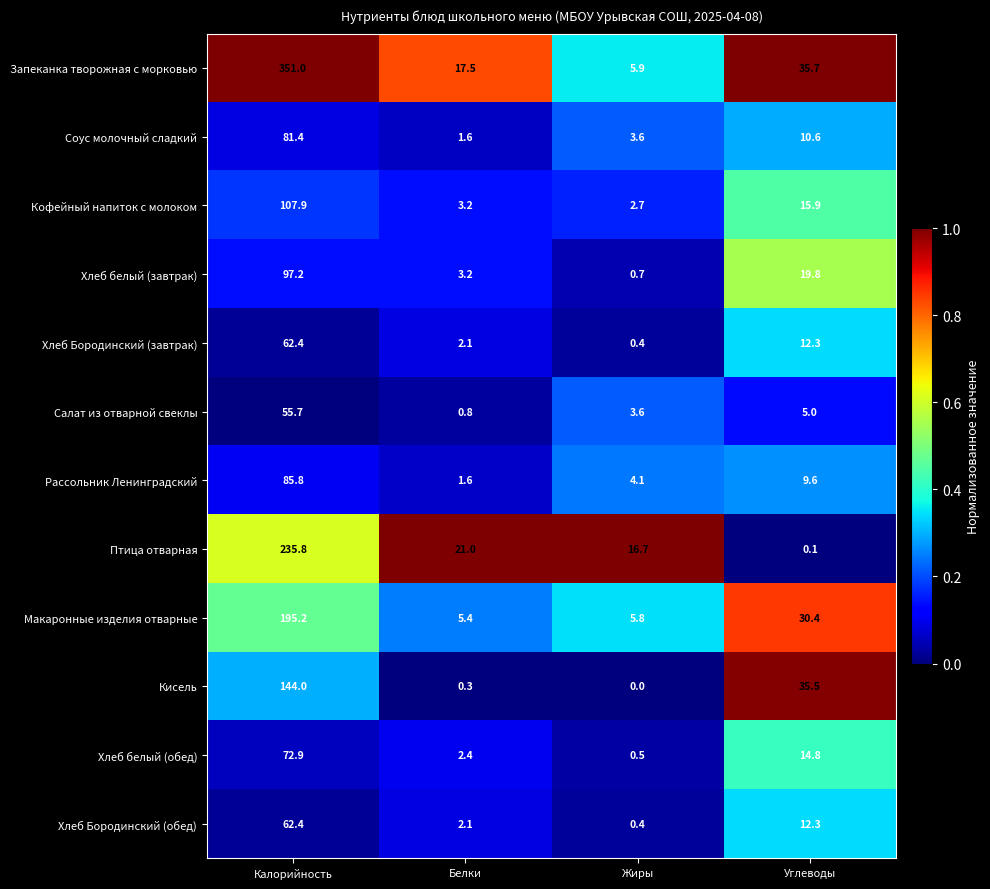

At which category does the chart reach its minimum across all series?

Жиры